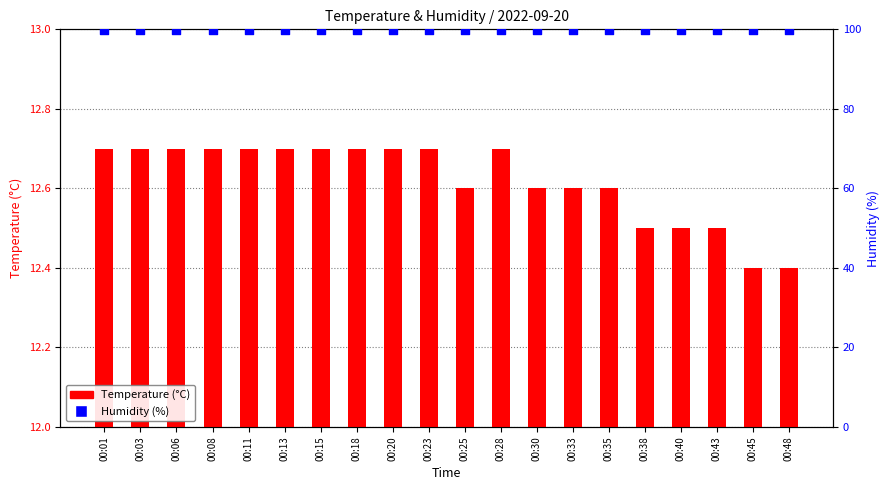

What are all the series names shown in the legend?

Temperature (°C), Humidity (%)